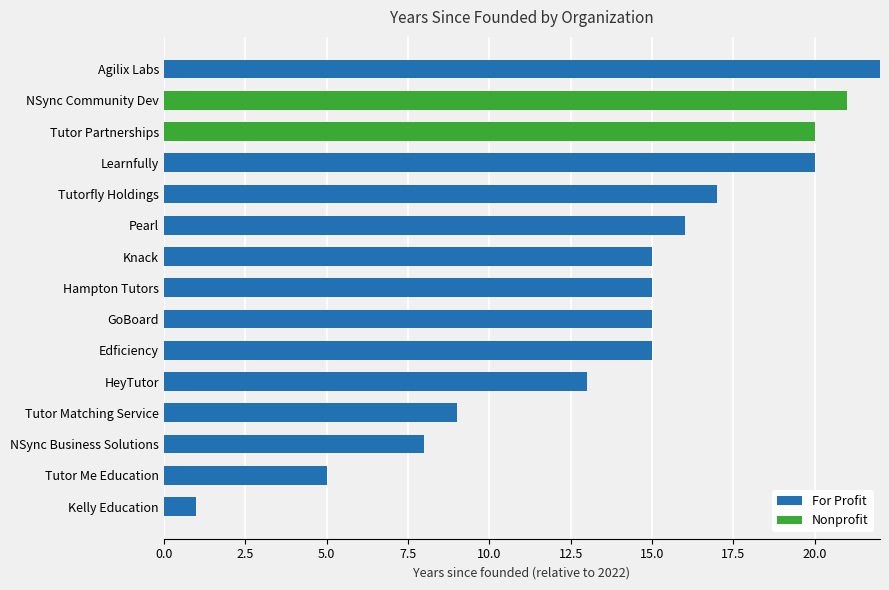

How many distinct data groups are displayed?

2